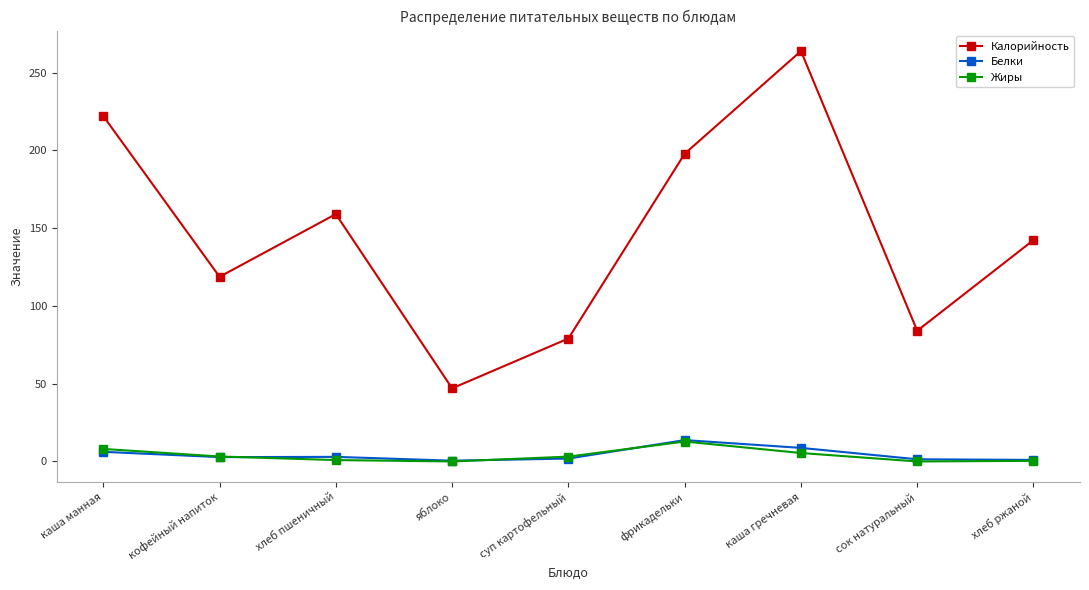

Which series changed the most between кофейный напиток and яблоко?

Калорийность